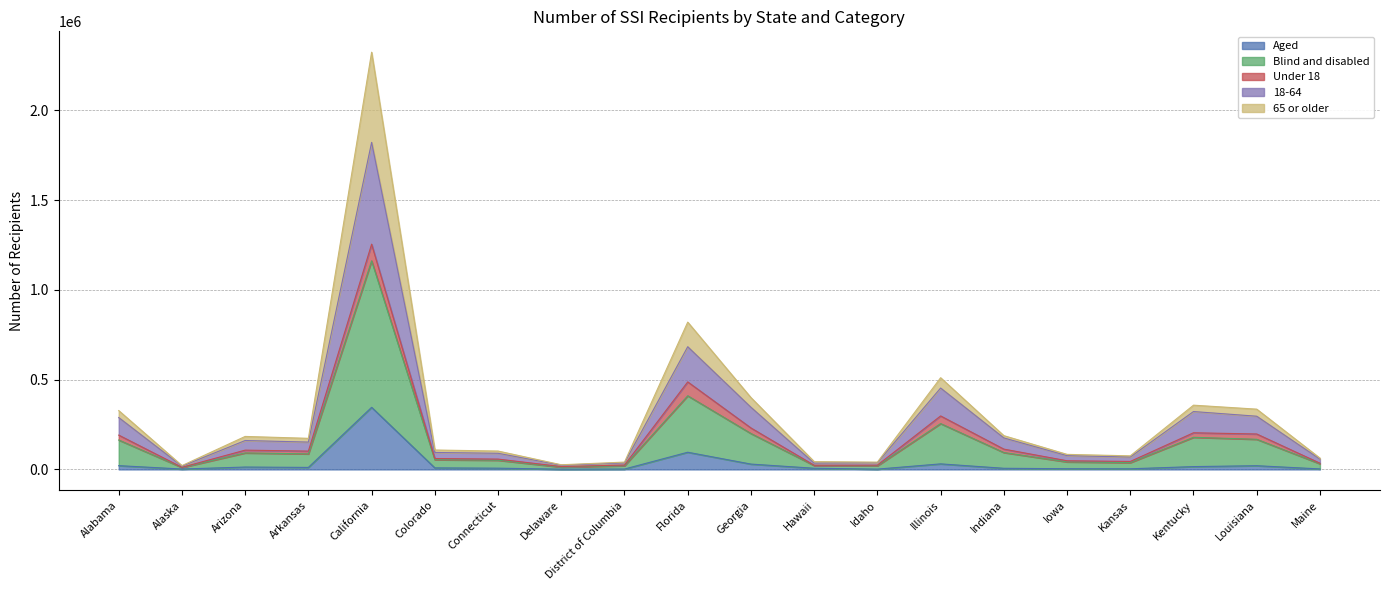

At which label does Blind and disabled reach its peak?

California